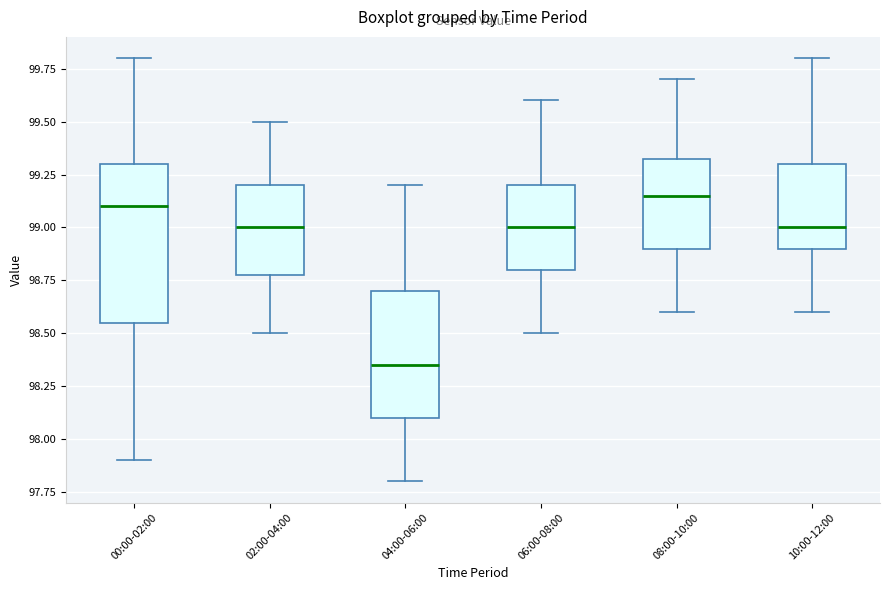

Reading left to right, read every box against the y-axis: the position of its median line, the range the box covers, and the ends of its whiskers. The values are not printed on the chart, so give them approximately, as read against the axis.

00:00-02:00: median 99.10, box 98.55 to 99.30, whiskers 97.90 to 99.80
02:00-04:00: median 99.00, box 98.80 to 99.20, whiskers 98.50 to 99.50
04:00-06:00: median 98.35, box 98.10 to 98.70, whiskers 97.80 to 99.20
06:00-08:00: median 99.00, box 98.80 to 99.20, whiskers 98.50 to 99.60
08:00-10:00: median 99.15, box 98.90 to 99.35, whiskers 98.60 to 99.70
10:00-12:00: median 99.00, box 98.90 to 99.30, whiskers 98.60 to 99.80